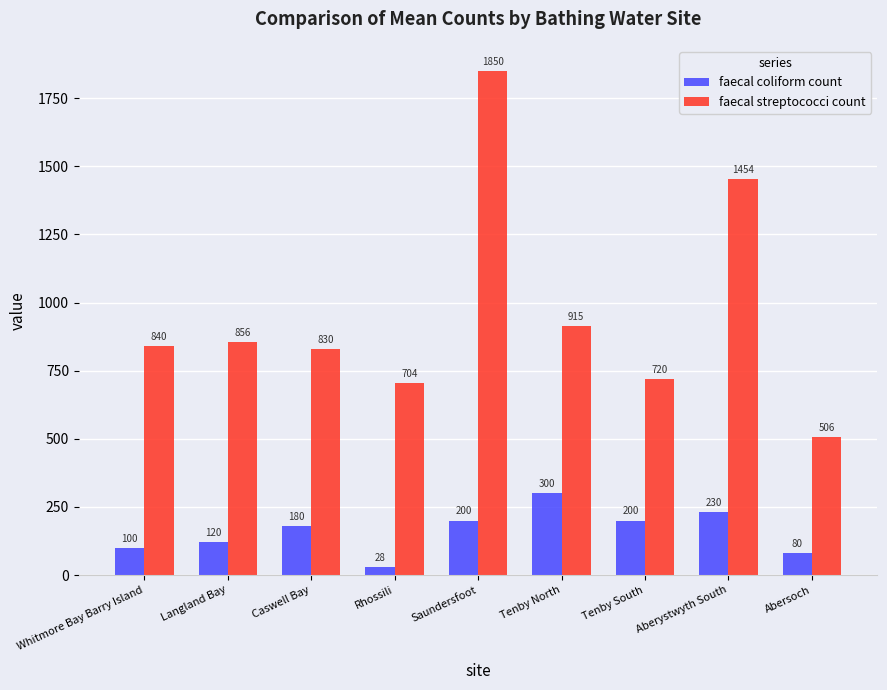

What is the difference between the faecal streptococci count values at Langland Bay and Tenby South?

136